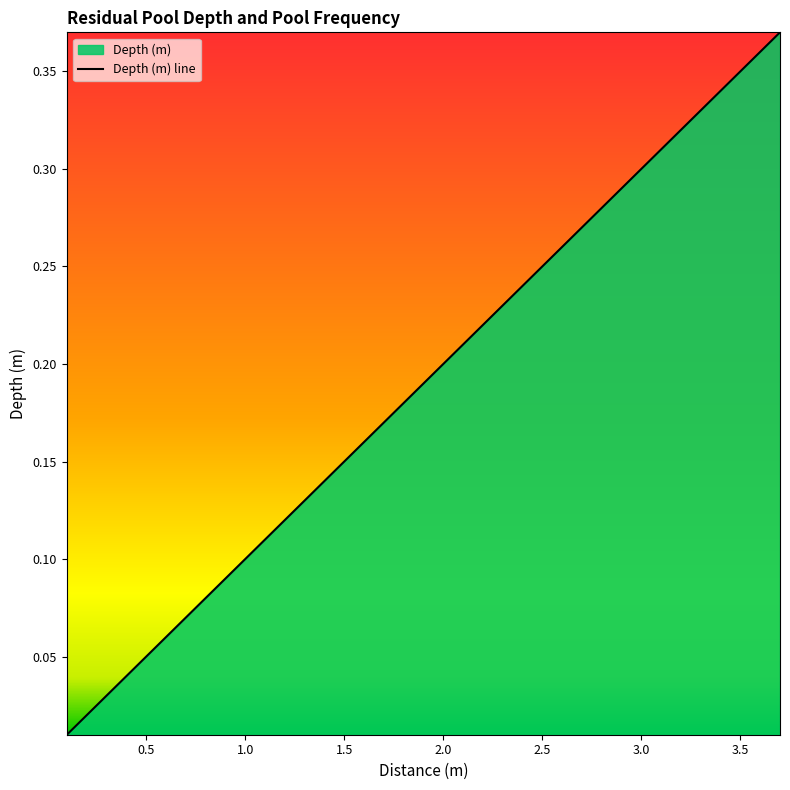

What is the change in value from 1.0 to 2.0?

+0.1